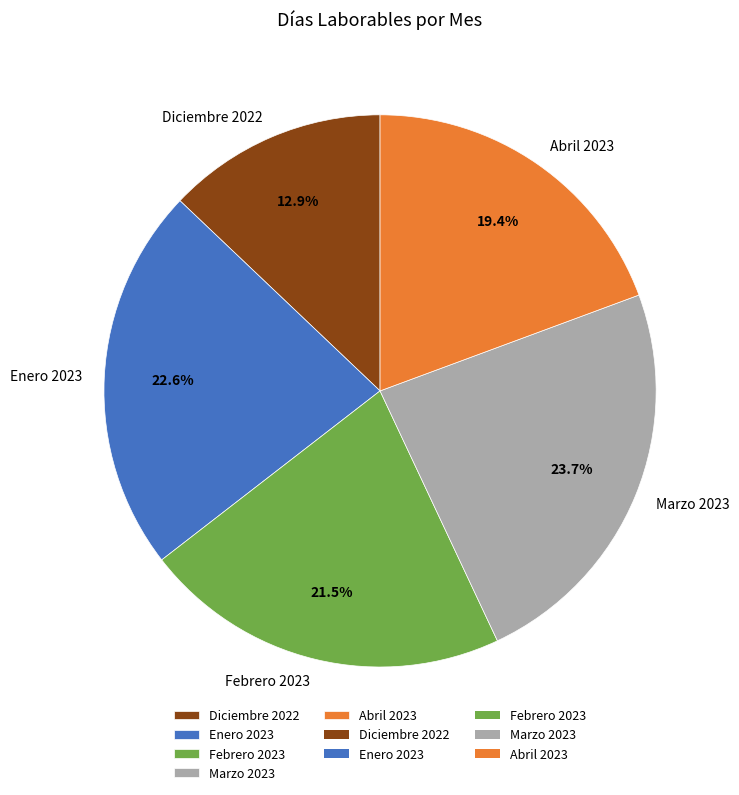

To the nearest percent, what is the difference between the Marzo 2023 and Abril 2023 slice percentages?

4%